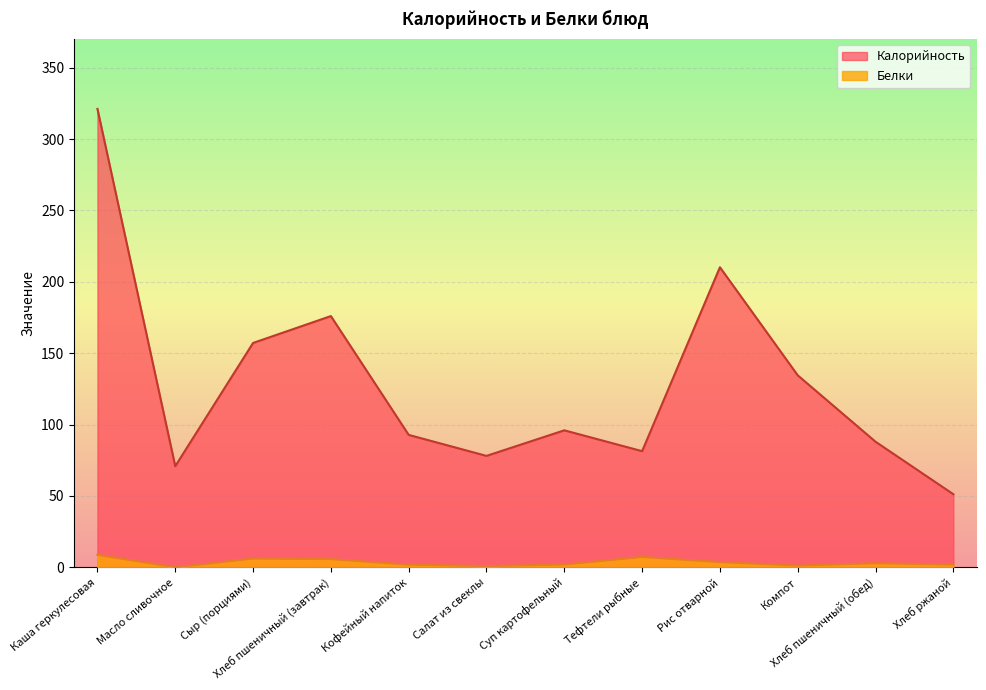

In Белки, how many points are lower than both neighbors (excluding endpoints)?

3